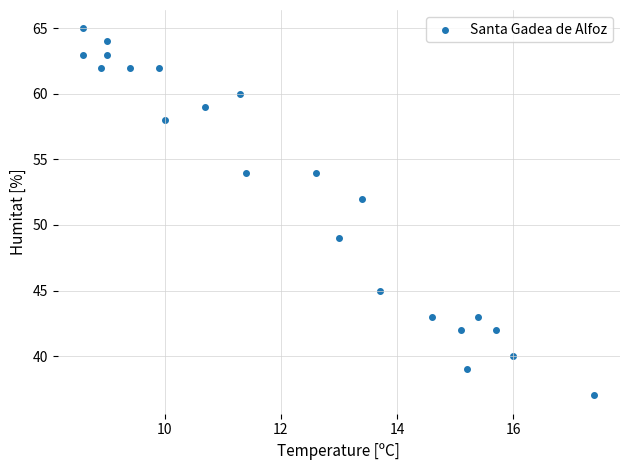

What Y value in the scatter plot is closest to 51?

52